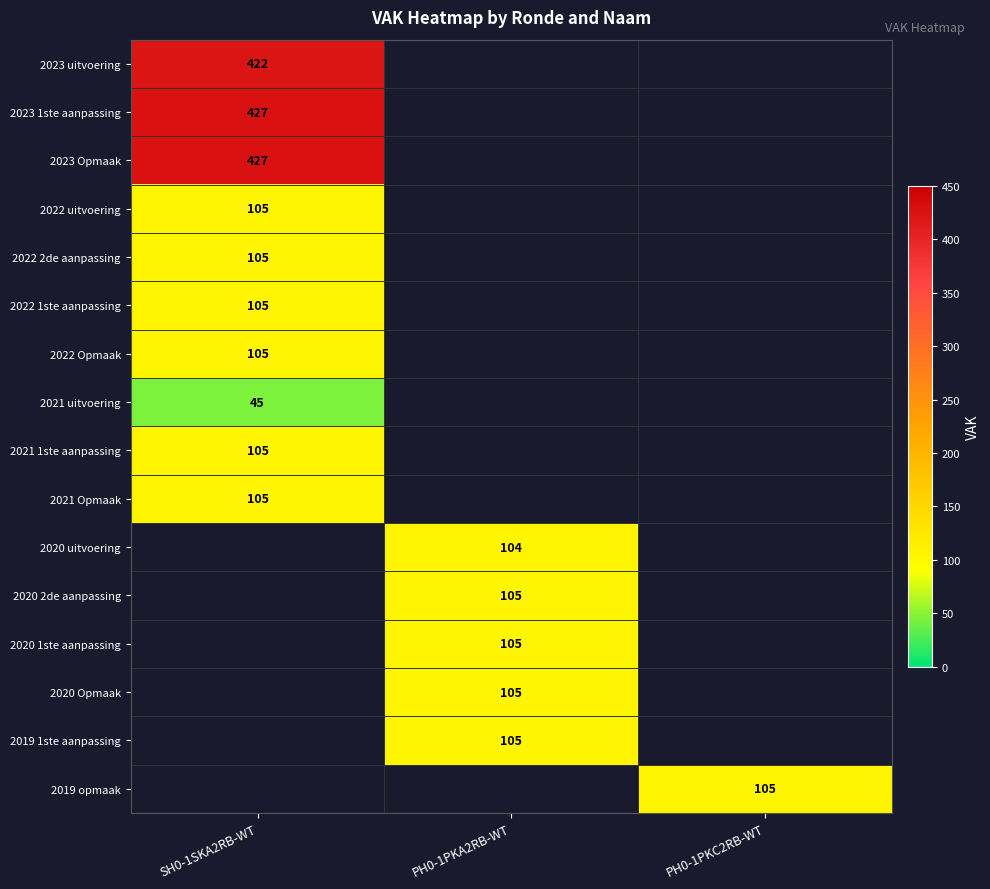

True or false: 2023 1ste aanpassing has a value of 427 at SH0-1SKA2RB-WT.

True